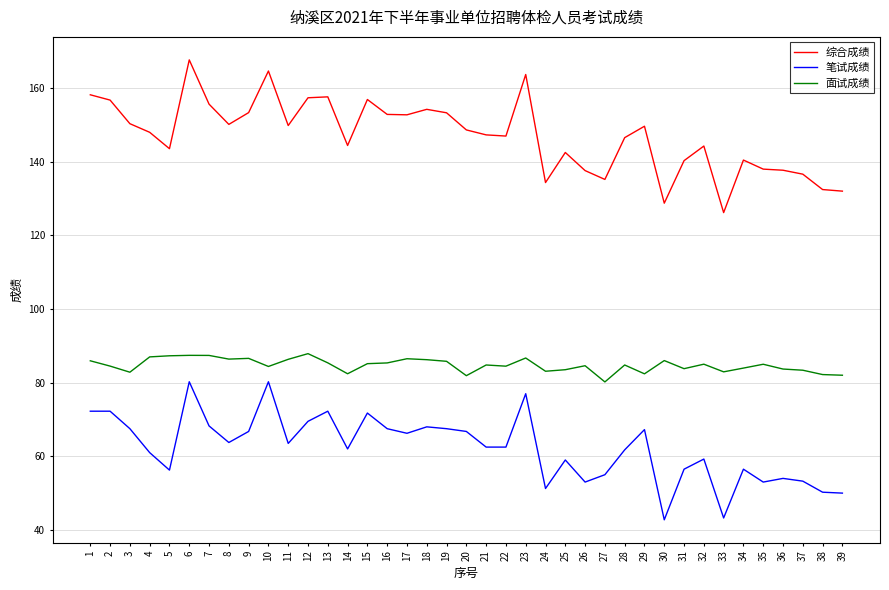

At 1, list the series in order from largest to smallest.

综合成绩, 面试成绩, 笔试成绩